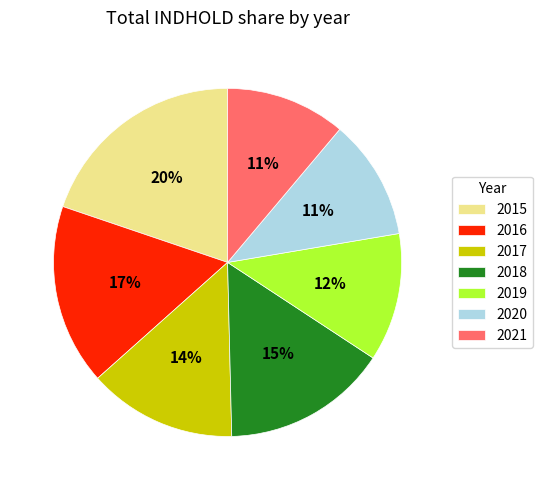

Is 2016 the majority of the pie?

No